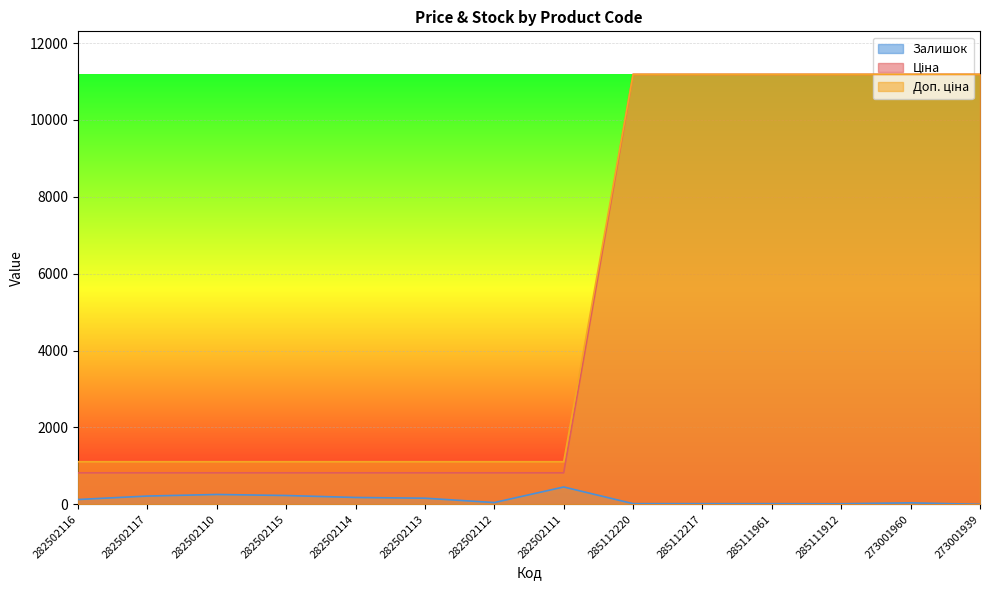

At which label is Доп. ціна closest to 6003?

282502116